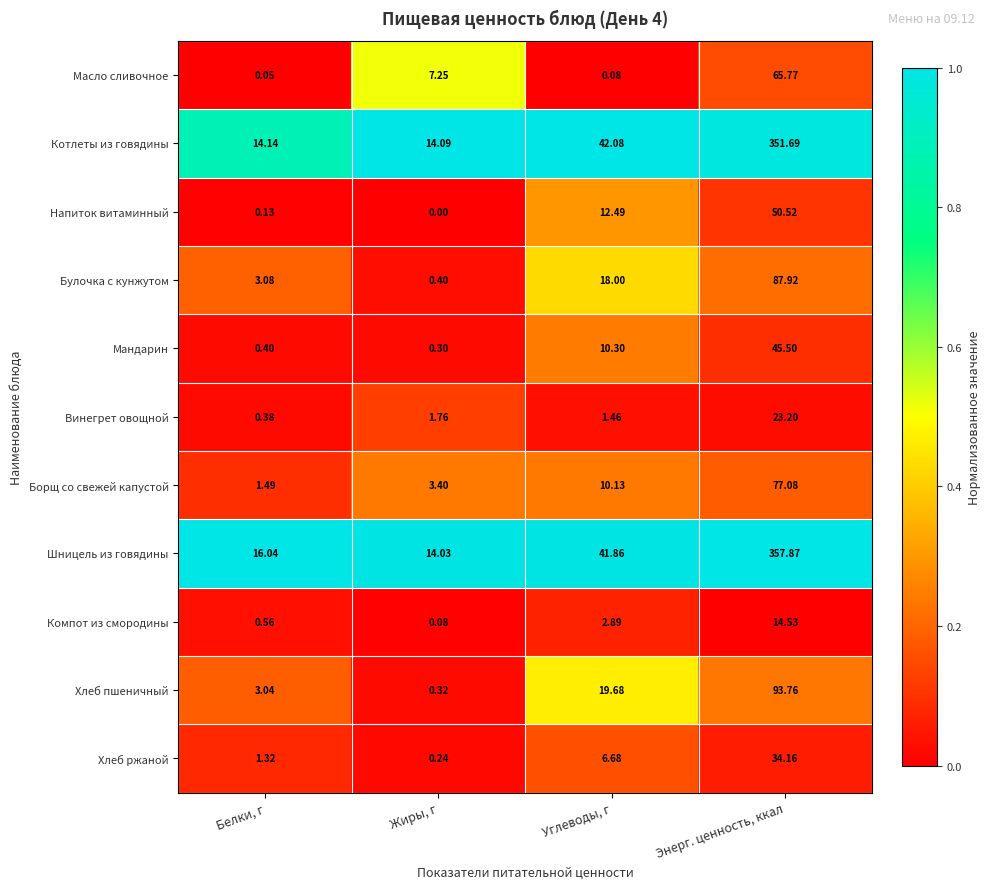

Which series has the largest total across all categories?

Шницель из говядины